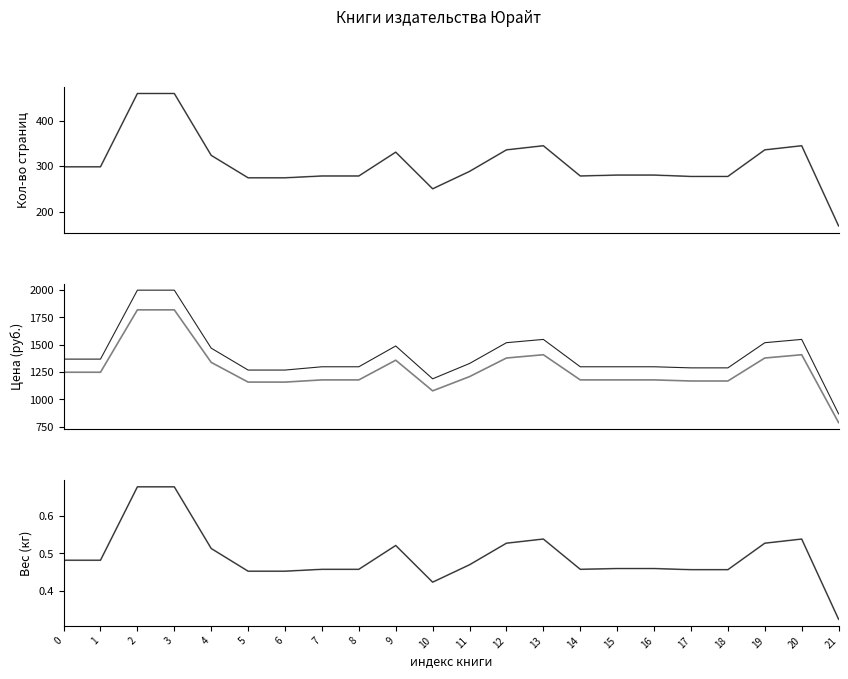

Reading right to left, list all the values displayed in this chart.

Кол-во страниц: 21=170.0	20=345.0	19=336.0	18=278.0	17=278.0	16=281.0	15=281.0	14=279.0	13=345.0	12=336.0	11=289.0	10=251.0	9=331.0	8=279.0	7=279.0	6=275.0	5=275.0	4=324.0	3=459.0	2=459.0	1=299.0	0=299.0
Цена для библиотек: 21=789.0	20=1409.0	19=1379.0	18=1169.0	17=1169.0	16=1179.0	15=1179.0	14=1179.0	13=1409.0	12=1379.0	11=1209.0	10=1079.0	9=1359.0	8=1179.0	7=1179.0	6=1159.0	5=1159.0	4=1339.0	3=1819.0	2=1819.0	1=1249.0	0=1249.0
Цена розничная: 21=869.0	20=1549.0	19=1519.0	18=1289.0	17=1289.0	16=1299.0	15=1299.0	14=1299.0	13=1549.0	12=1519.0	11=1329.0	10=1189.0	9=1489.0	8=1299.0	7=1299.0	6=1269.0	5=1269.0	4=1469.0	3=1999.0	2=1999.0	1=1369.0	0=1369.0
Вес (кг): 21=0.3	20=0.5	19=0.5	18=0.5	17=0.5	16=0.5	15=0.5	14=0.5	13=0.5	12=0.5	11=0.5	10=0.4	9=0.5	8=0.5	7=0.5	6=0.5	5=0.5	4=0.5	3=0.7	2=0.7	1=0.5	0=0.5